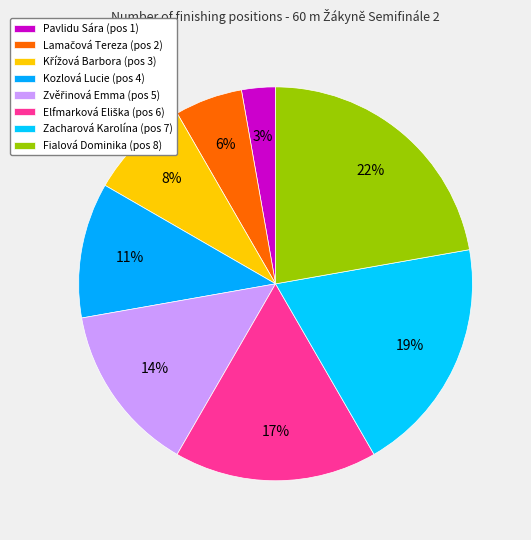

Count the number of slices in the pie.

8